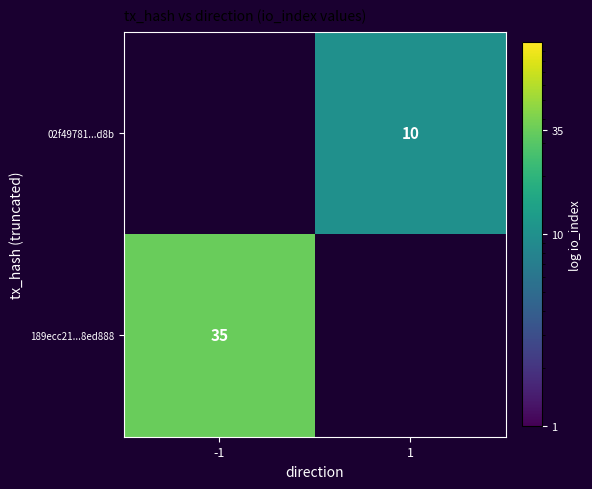

How many categories are shown in the chart?

2